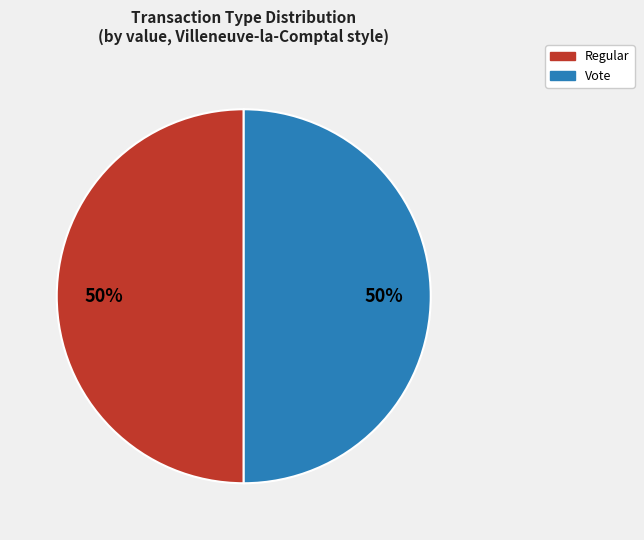

Approximately how many times larger is the value at Vote compared to Regular?

1.0